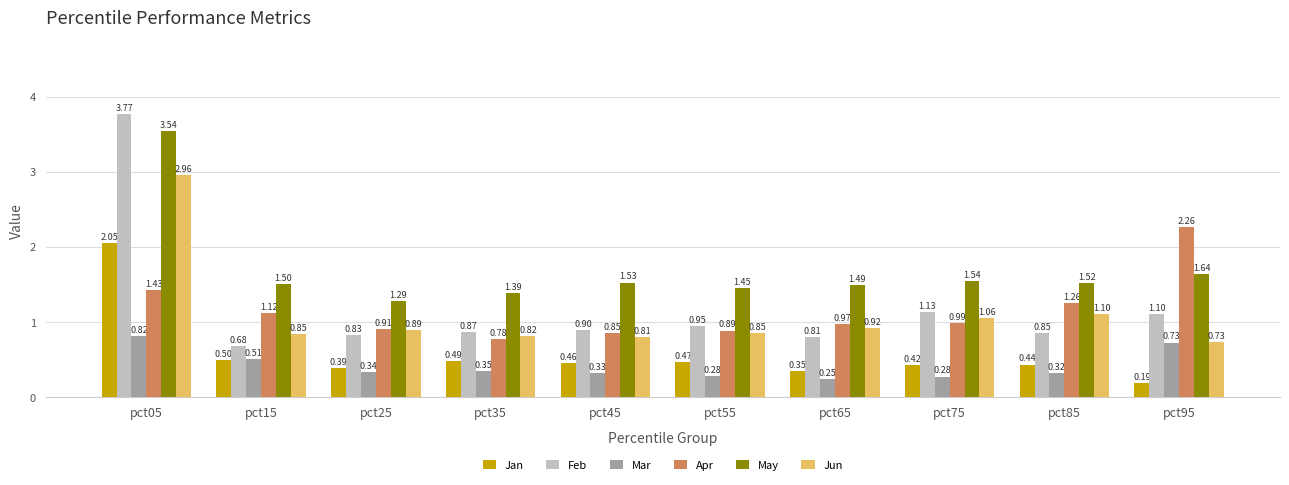

Is it true that Jun equals 0.3 at pct15?

False